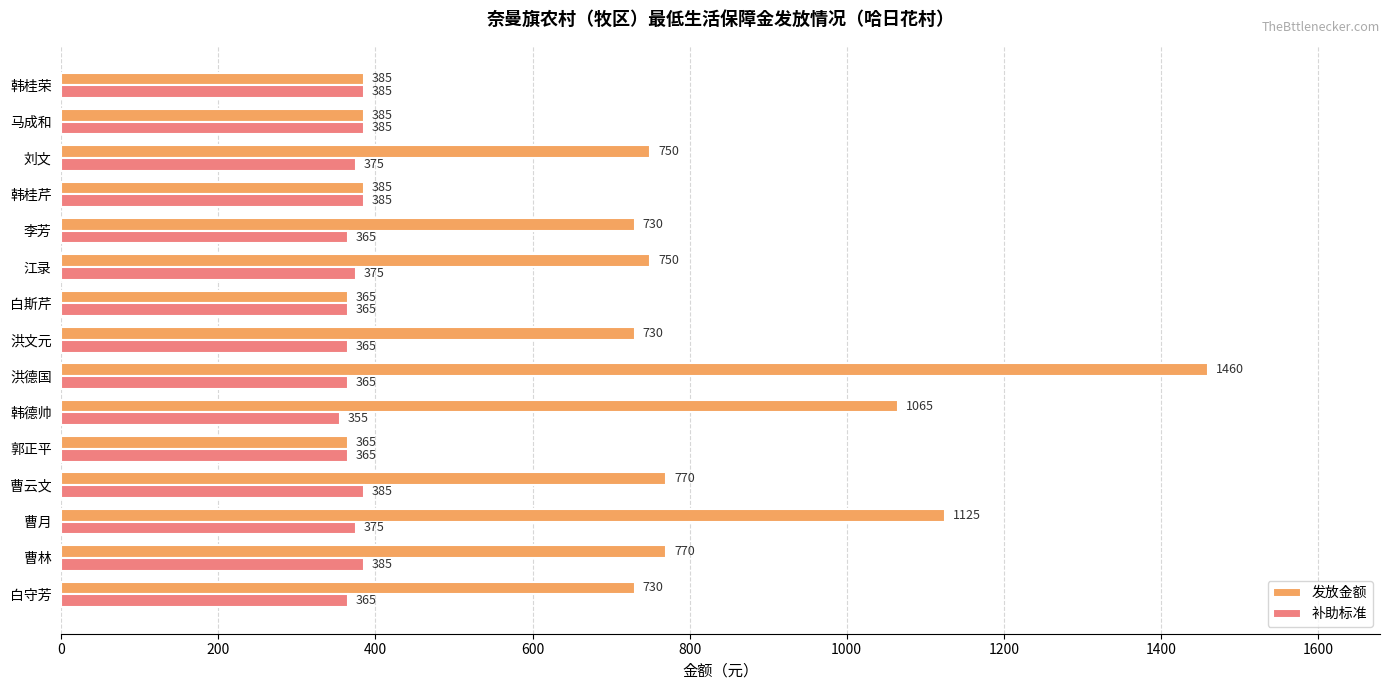

Rank the series by their average value, from lowest to highest.

补助标准, 发放金额